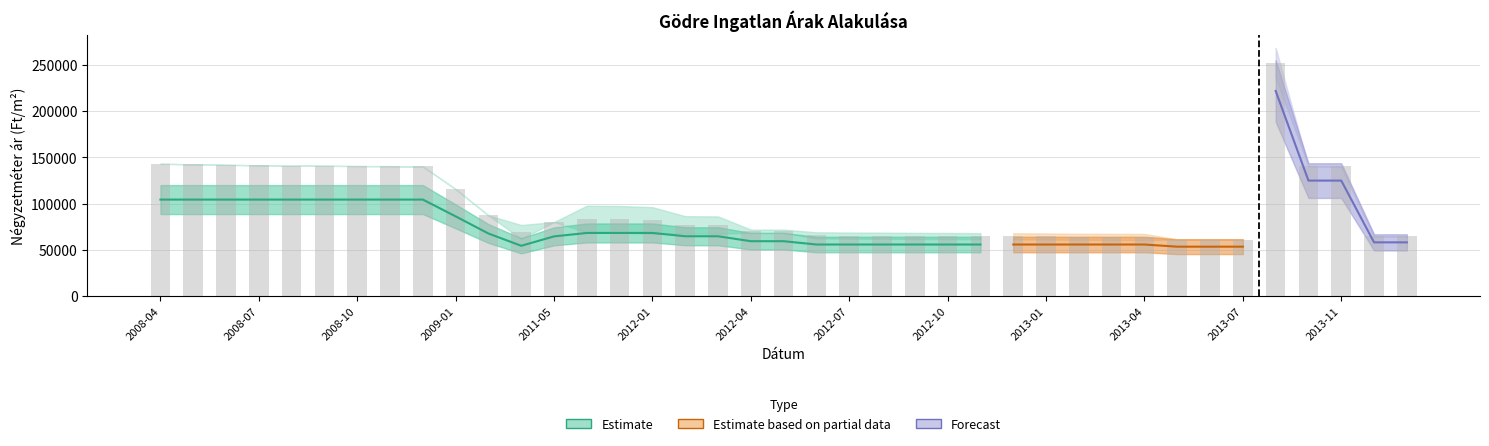

Reading left to right, what are all the values shown in this chart?

Átlagos négyzetméter ár: 2008-04=104477	2008-05=104477	2008-06=104477	2008-07=104477	2008-08=104477	2008-09=104477	2008-10=104477	2008-11=104477	2008-12=104477	2009-01=86318	2009-07=67789	2010-01=54532	2011-05=64705	2011-11=68403	2011-12=68403	2012-01=68403	2012-02=64831	2012-03=64831	2012-04=59474	2012-05=59474	2012-06=55903	2012-07=55903	2012-08=55903	2012-09=55903	2012-10=55903	2012-11=55903	2012-12=55903	2013-01=55903	2013-02=55903	2013-03=55903	2013-04=55903	2013-05=53571	2013-06=53571	2013-07=53571	2013-08=221929	2013-10=125000	2013-11=125000	2014-10=58235	2014-11=58235
Szórás alsó határ: 2008-04=143219	2008-05=142556	2008-06=142075	2008-07=141553	2008-08=141207	2008-09=141034	2008-10=140734	2008-11=140605	2008-12=140264	2009-01=115780	2009-07=87377	2010-01=62171	2011-05=80179	2011-11=69097	2011-12=68776	2012-01=67494	2012-02=67873	2012-03=67624	2012-04=68559	2012-05=68521	2012-06=62511	2012-07=62266	2012-08=62145	2012-09=61886	2012-10=61801	2012-11=61613	2012-12=61477	2013-01=61274	2013-02=60972	2013-03=60855	2013-04=60739	2013-05=61301	2013-06=61206	2013-07=61096	2013-08=236260	2013-10=140708	2013-11=140280	2014-10=64616	2014-11=64584
Szórás felső határ: 2008-04=143219	2008-05=142556	2008-06=142075	2008-07=141553	2008-08=141207	2008-09=141034	2008-10=140734	2008-11=140605	2008-12=140264	2009-01=115780	2009-07=87377	2010-01=76989	2011-05=80179	2011-11=97855	2011-12=97534	2012-01=96252	2012-02=86529	2012-03=86280	2012-04=72063	2012-05=72025	2012-06=69105	2012-07=68860	2012-08=68739	2012-09=68480	2012-10=68395	2012-11=68207	2012-12=68071	2013-01=67868	2013-02=67566	2013-03=67449	2013-04=67333	2013-05=61301	2013-06=61206	2013-07=61096	2013-08=268512	2013-10=140708	2013-11=140280	2014-10=64616	2014-11=64584
Átlagos reál ár: 2008-04=143219	2008-05=142556	2008-06=142075	2008-07=141553	2008-08=141207	2008-09=141034	2008-10=140734	2008-11=140605	2008-12=140264	2009-01=115780	2009-07=87377	2010-01=69580	2011-05=80179	2011-11=83476	2011-12=83155	2012-01=81873	2012-02=77201	2012-03=76952	2012-04=70311	2012-05=70273	2012-06=65808	2012-07=65563	2012-08=65442	2012-09=65183	2012-10=65098	2012-11=64910	2012-12=64774	2013-01=64571	2013-02=64269	2013-03=64152	2013-04=64036	2013-05=61301	2013-06=61206	2013-07=61096	2013-08=252386	2013-10=140708	2013-11=140280	2014-10=64616	2014-11=64584